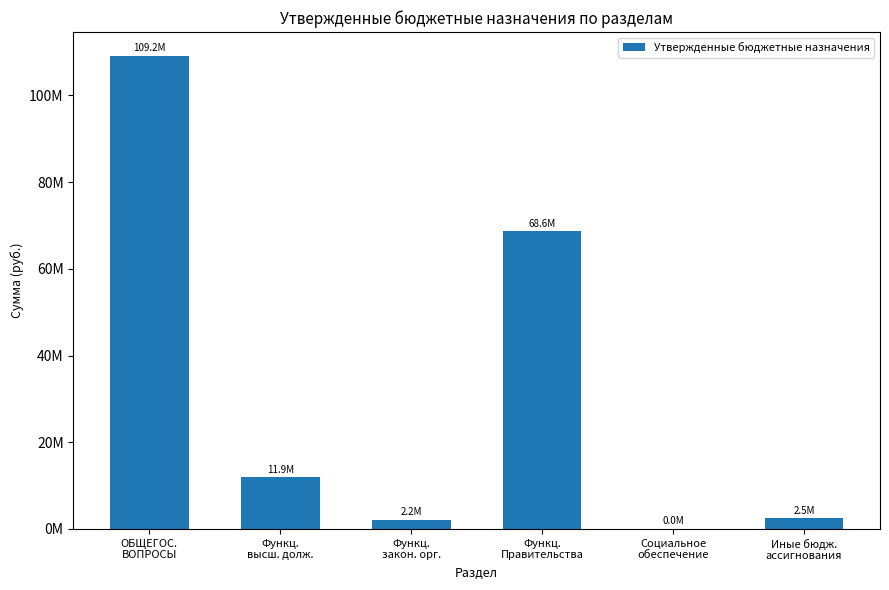

What value does the data have at ОБЩЕГОС.
ВОПРОСЫ?

109176961.2